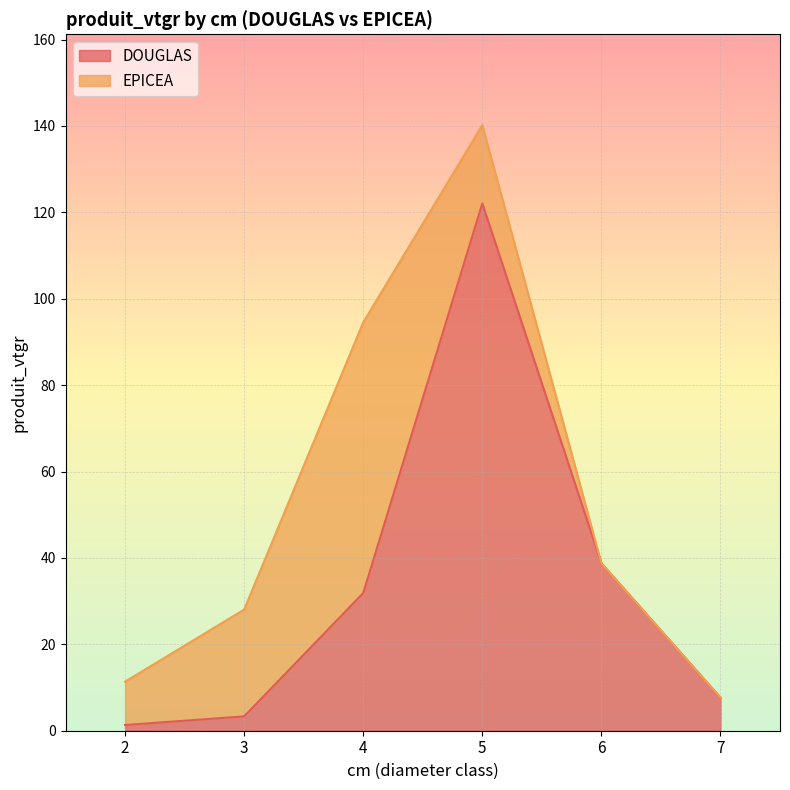

Read the value at 6.

38.8